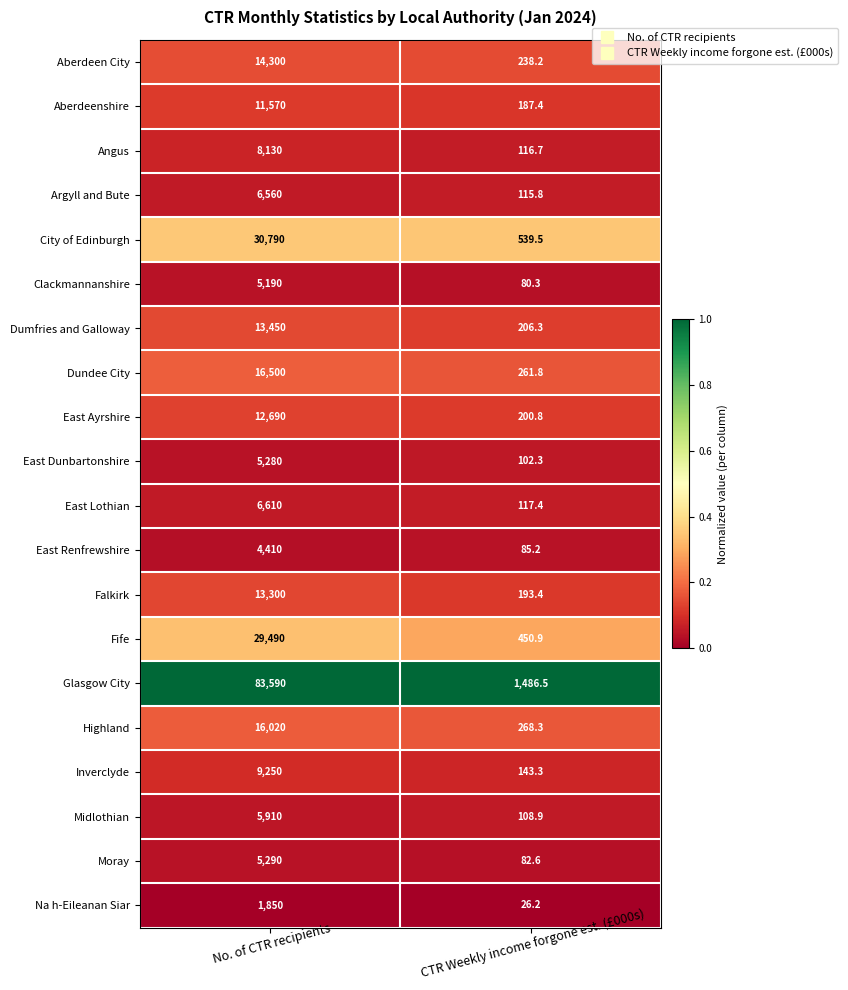

True or false: Glasgow City has a value of 112196.6 at No. of CTR recipients.

False